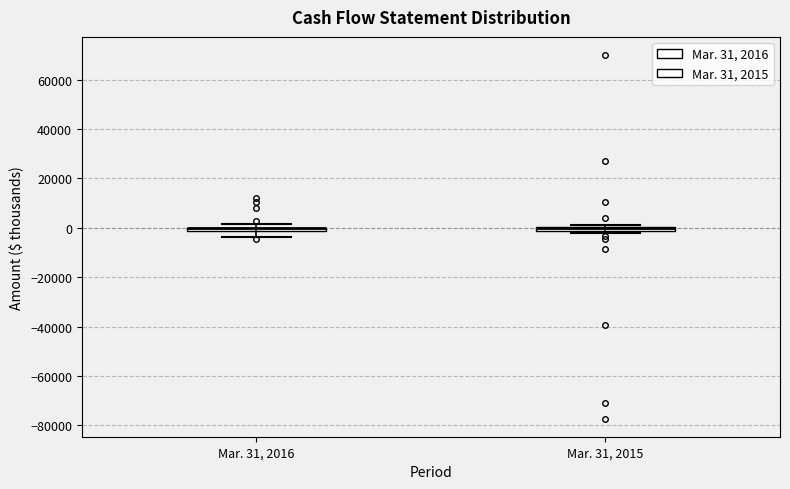

Where does the lower whisker of the box for Mar. 31, 2016 end on the y-axis? The values are not printed on the chart, so give them approximately, as read against the axis.

-4000